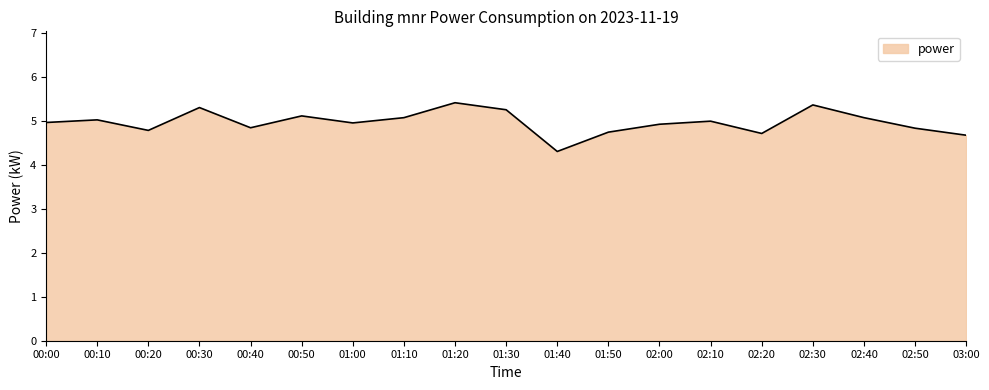

What is the smallest value displayed?

4.3